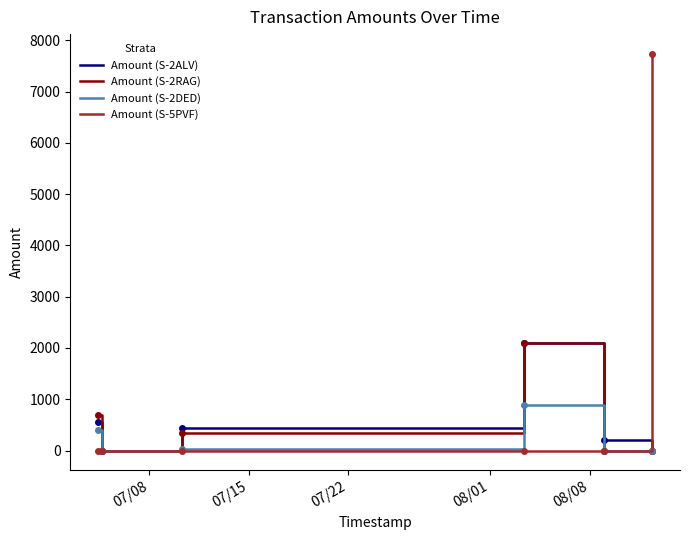

Which series has the largest total across all categories?

Amount (S-5PVF)